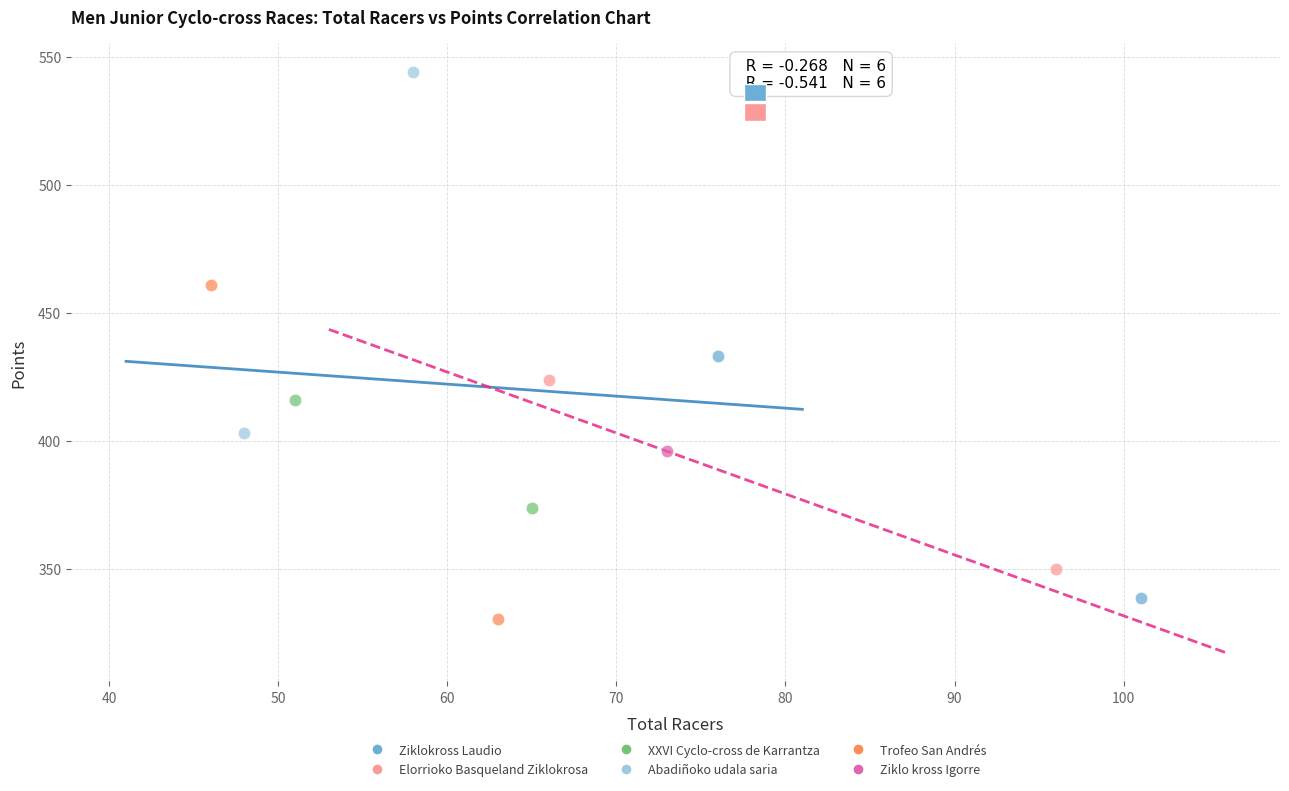

Which series reaches the minimum Y coordinate?

Trofeo San Andrés